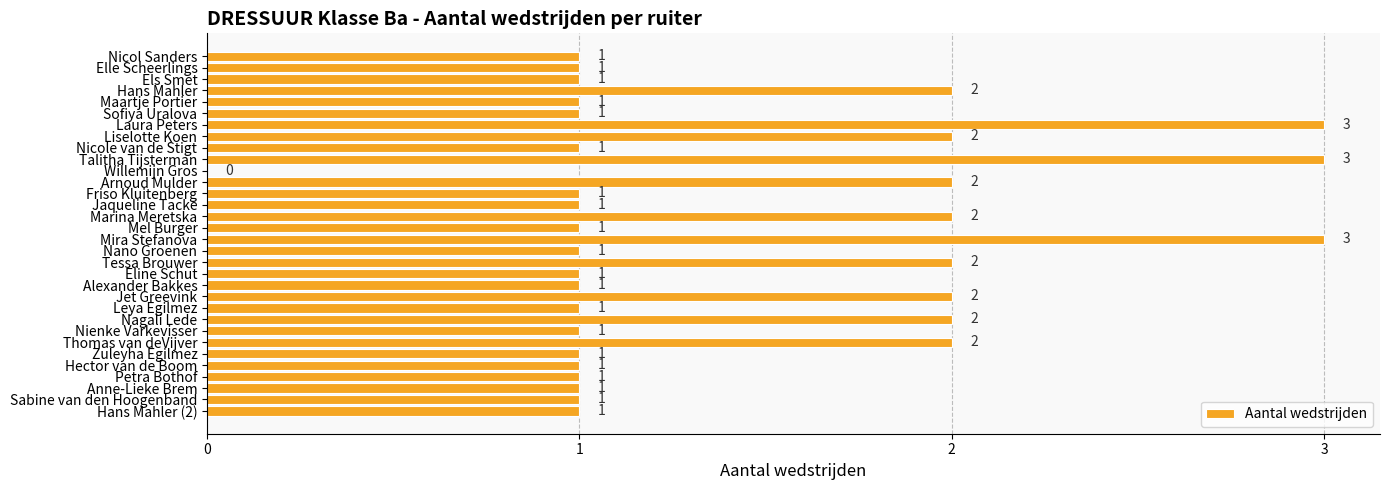

The chart shows a value of 0 at Jaqueline Tacke. True or false?

False